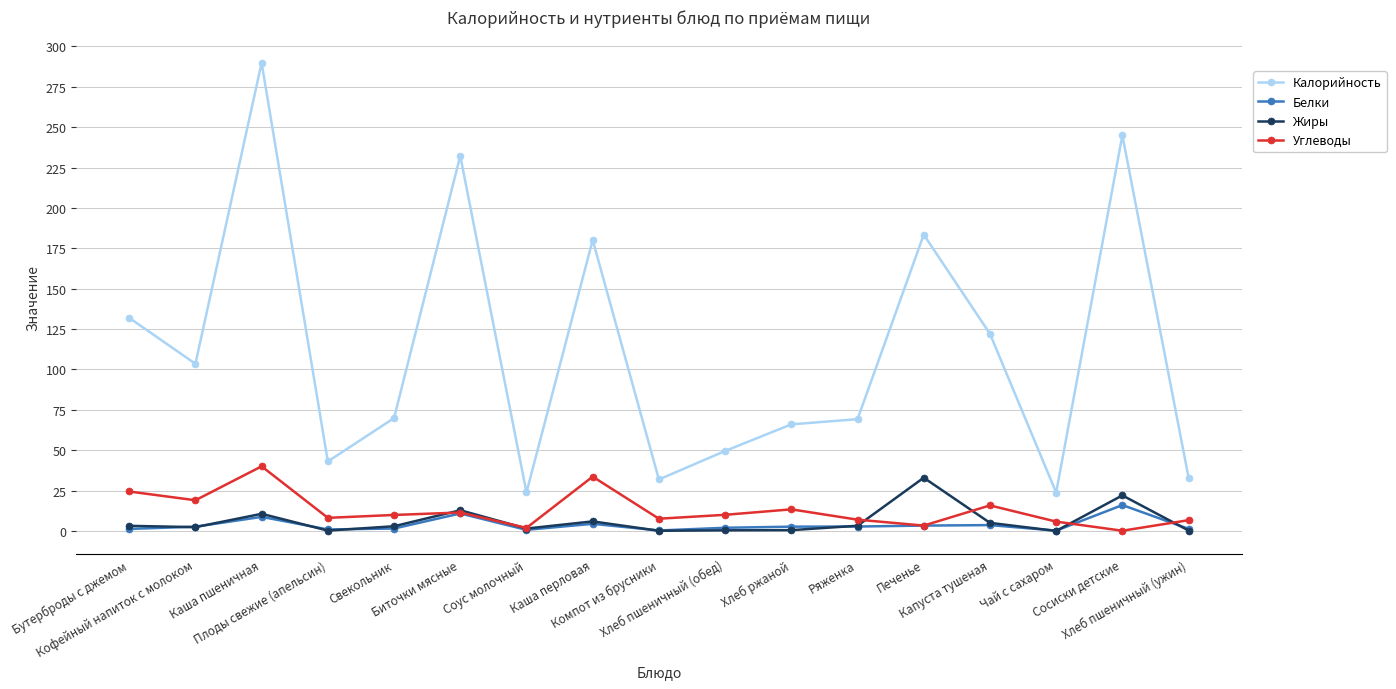

Which series changed the most between Ряженка and Хлеб пшеничный (ужин)?

Калорийность